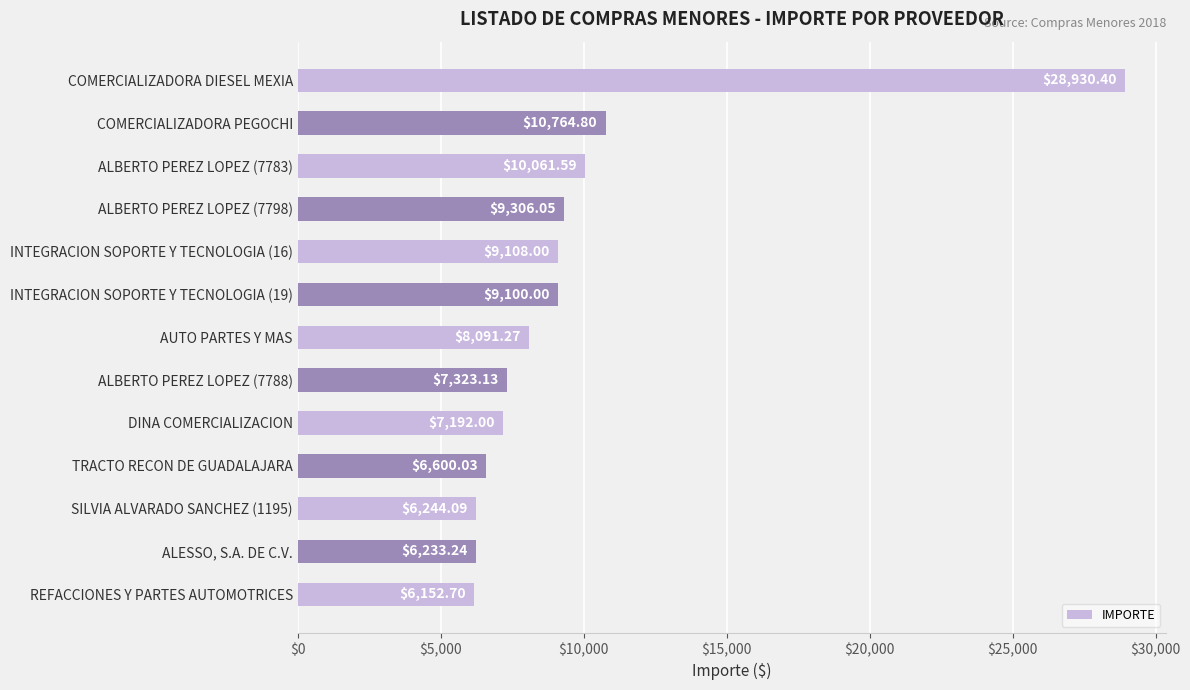

At which label is the value closest to 17541?

COMERCIALIZADORA PEGOCHI